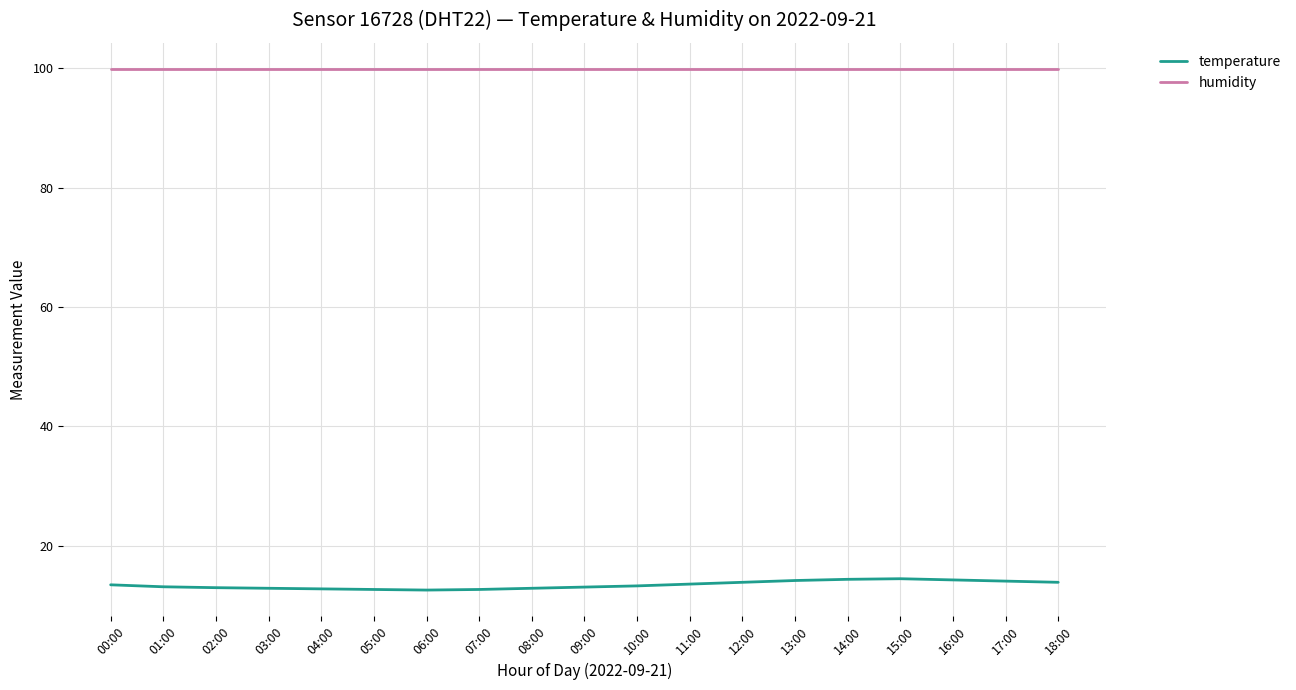

Does the chart have visible grid lines?

Yes